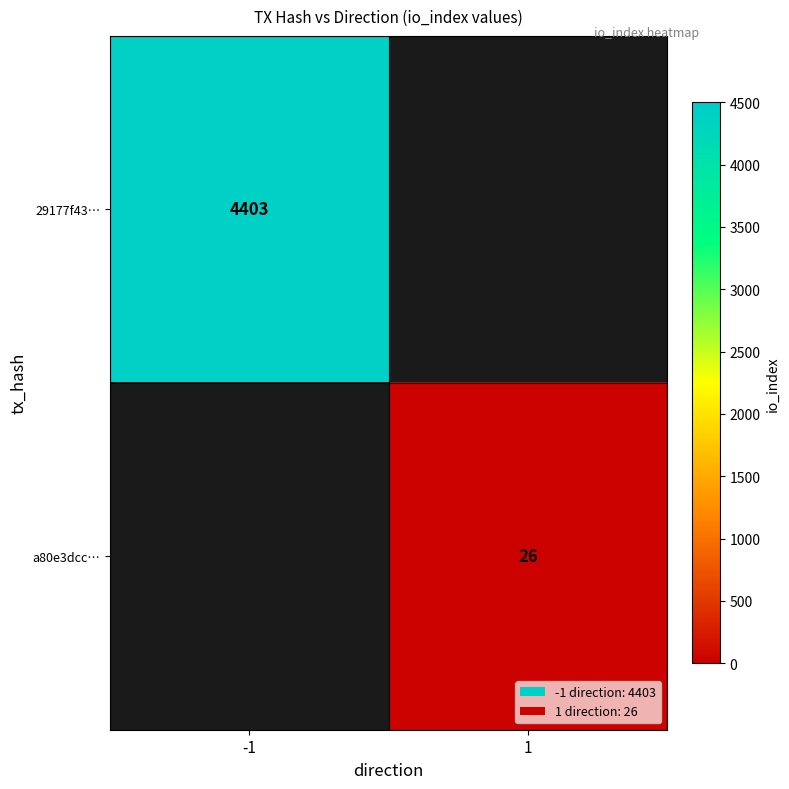

The a80e3dcc… series shows 26 at 1. True or false?

True